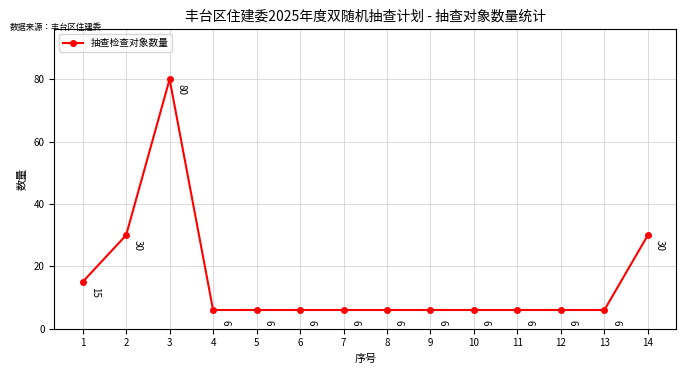

Reading right to left, list all the values displayed in this chart.

30	6	6	6	6	6	6	6	6	6	6	80	30	15